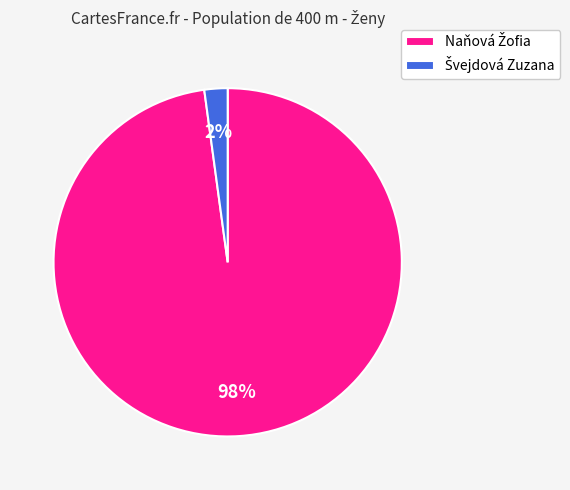

To the nearest percent, what is the average slice percentage?

50%